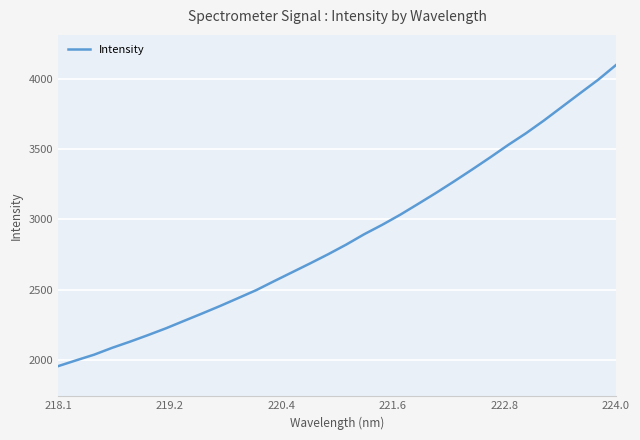

What is the greatest value displayed?

4098.3